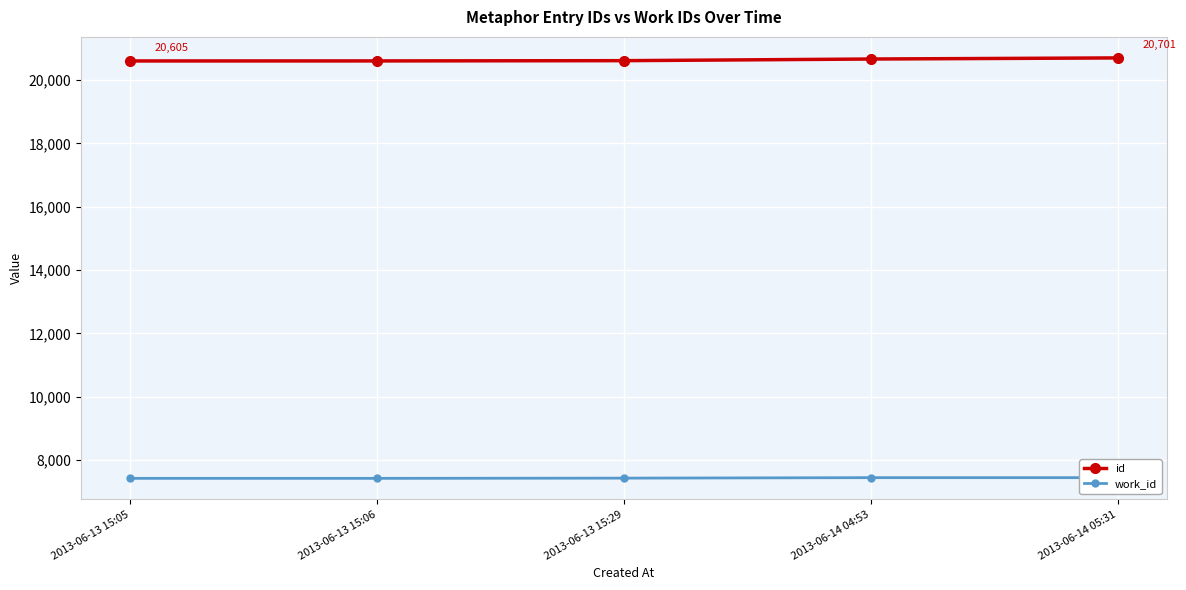

What is the maximum value shown in the chart?

20701